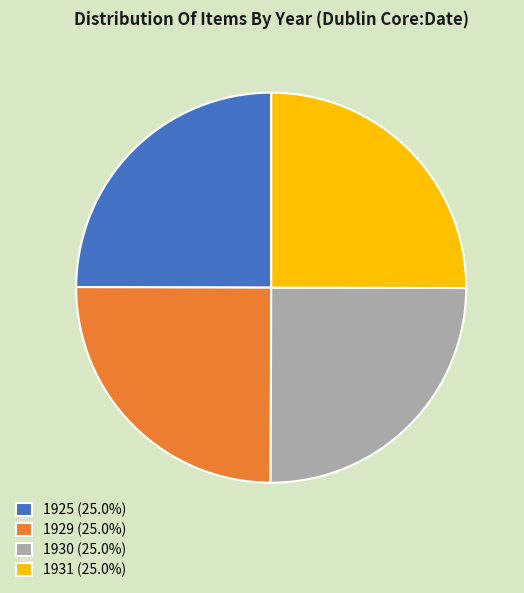

Does 1930 (25.0%) represent more than half of the total?

No